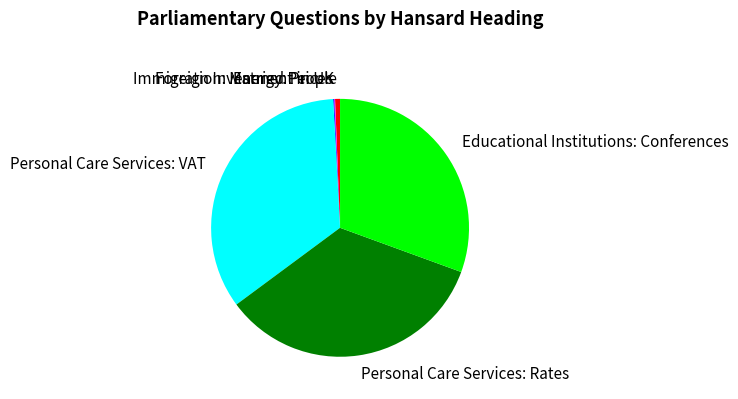

Which has a higher value, Personal Care Services: Rates or Educational Institutions: Conferences?

Personal Care Services: Rates